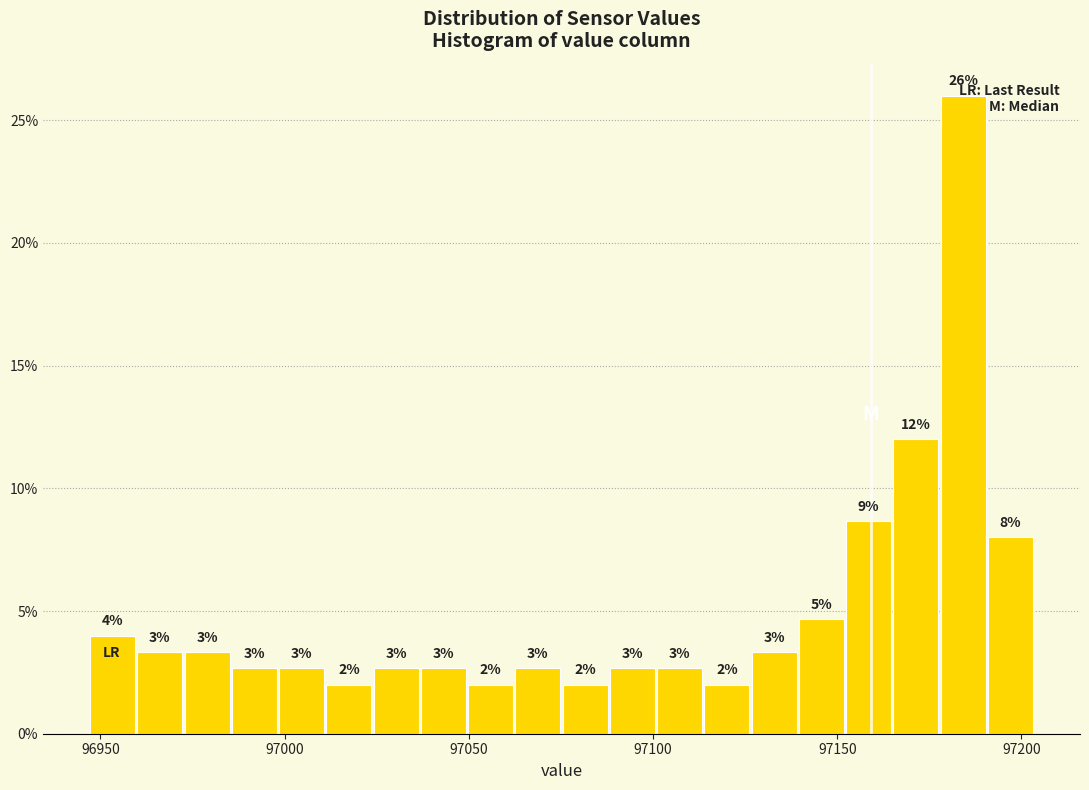

Read against the x-axis, roughly where is the centre of the tallest bar?

97185